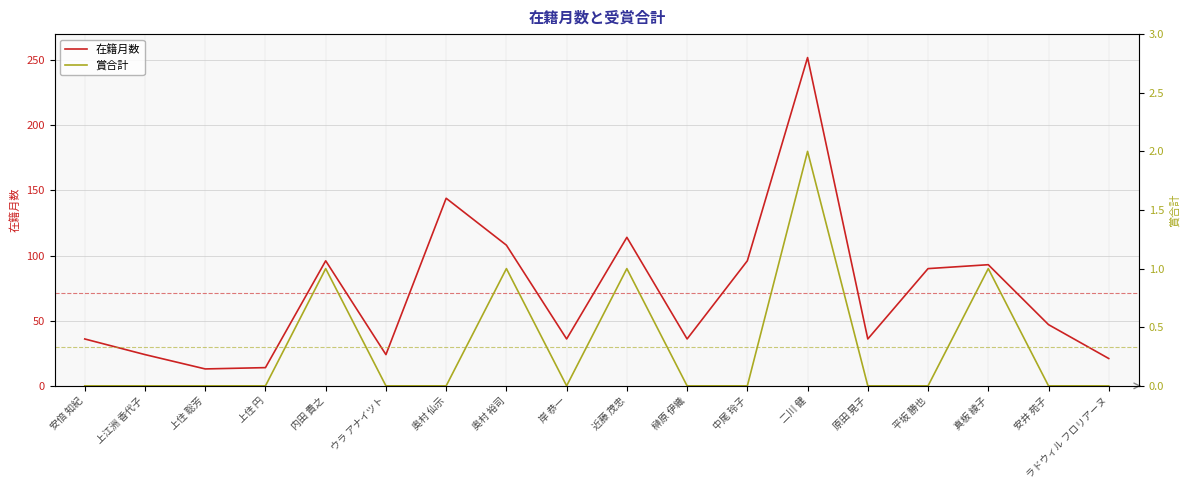

True or false: 賞合計 and 在籍月数 cross at least once.

False